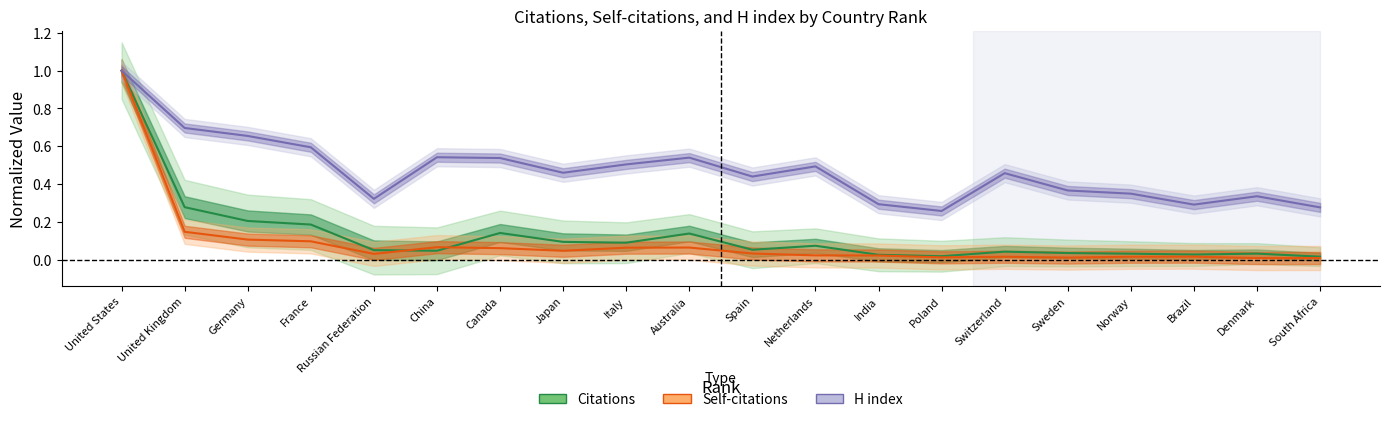

What is the value of the Self-citations point at the 1st from the left?

1.0